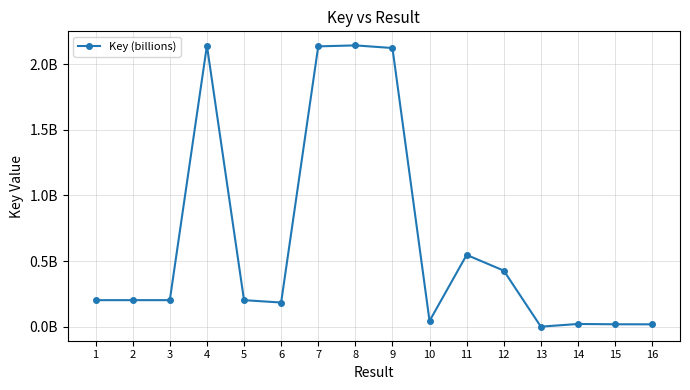

What is the average value?

663934415